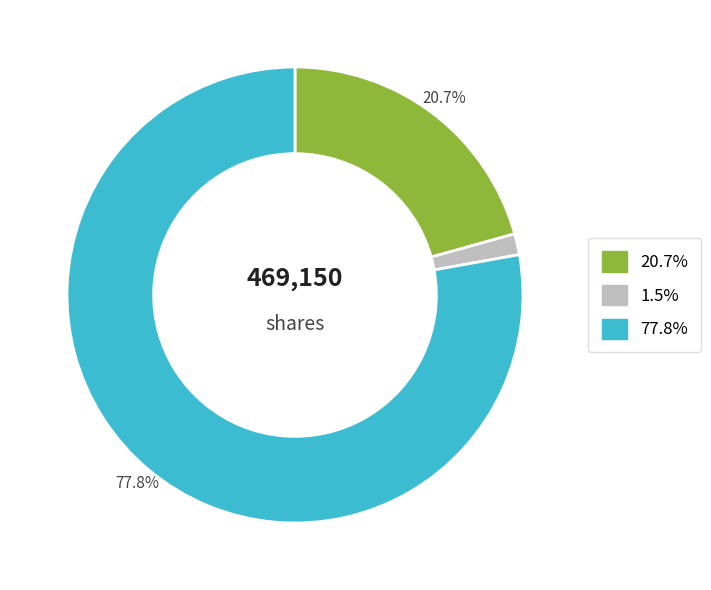

How many segments does this pie chart have?

3